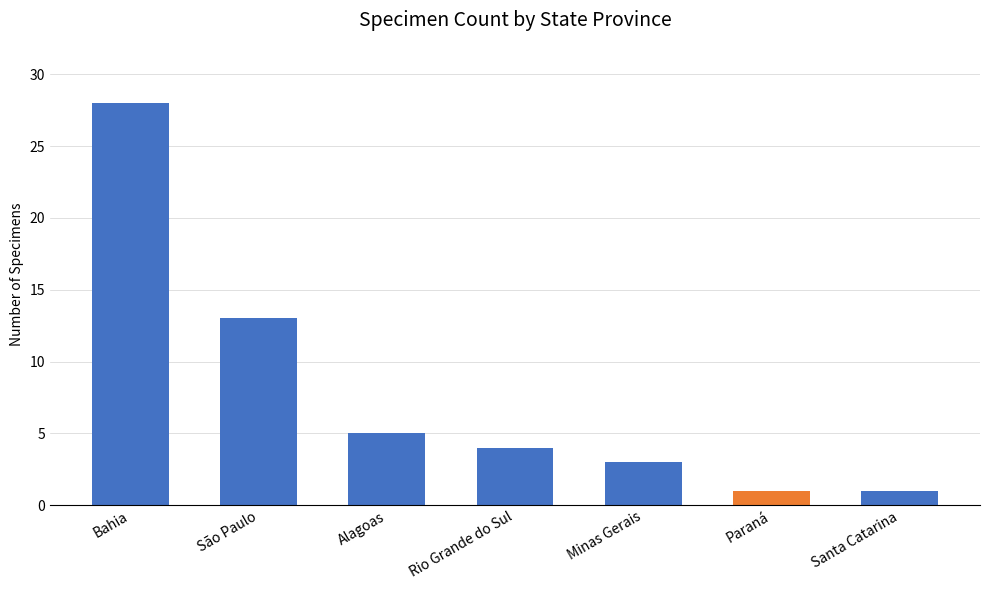

At which label does the data first exceed 4?

Bahia